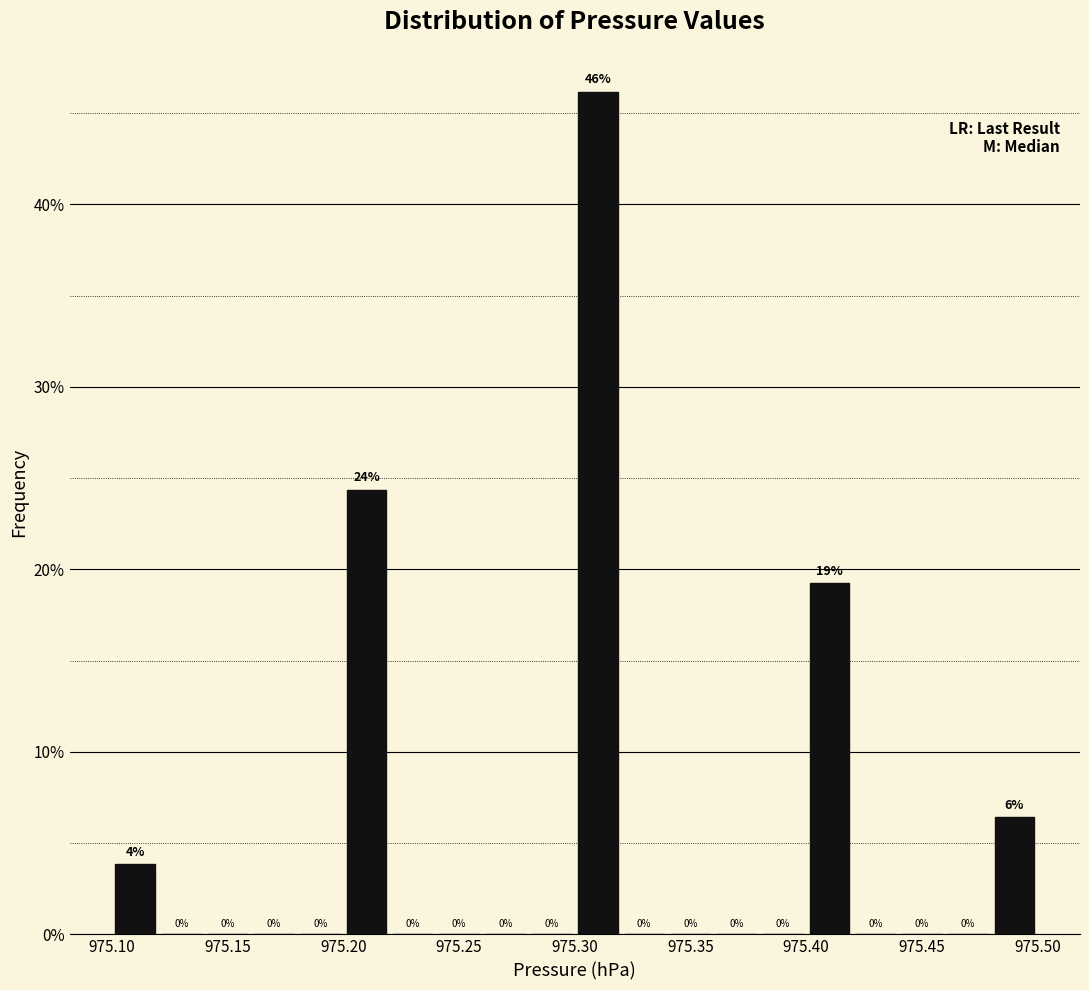

Which range on the x-axis has the tallest bar?

975.30 to 975.32